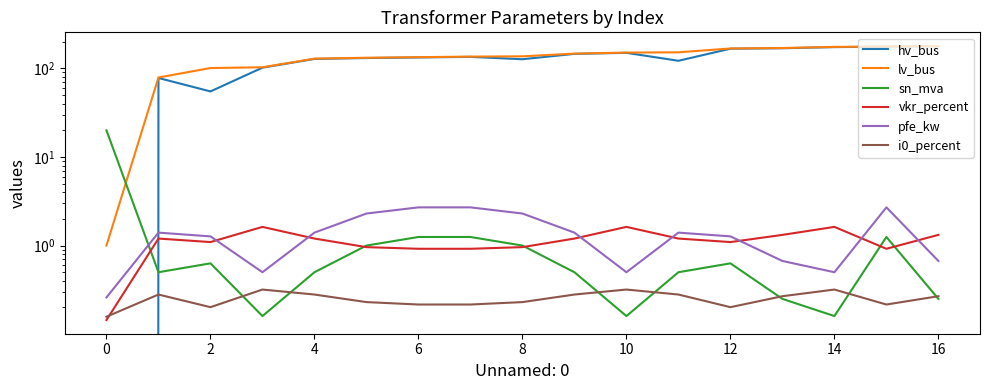

True or false: lv_bus has more than 0 points higher than both neighbors.

False